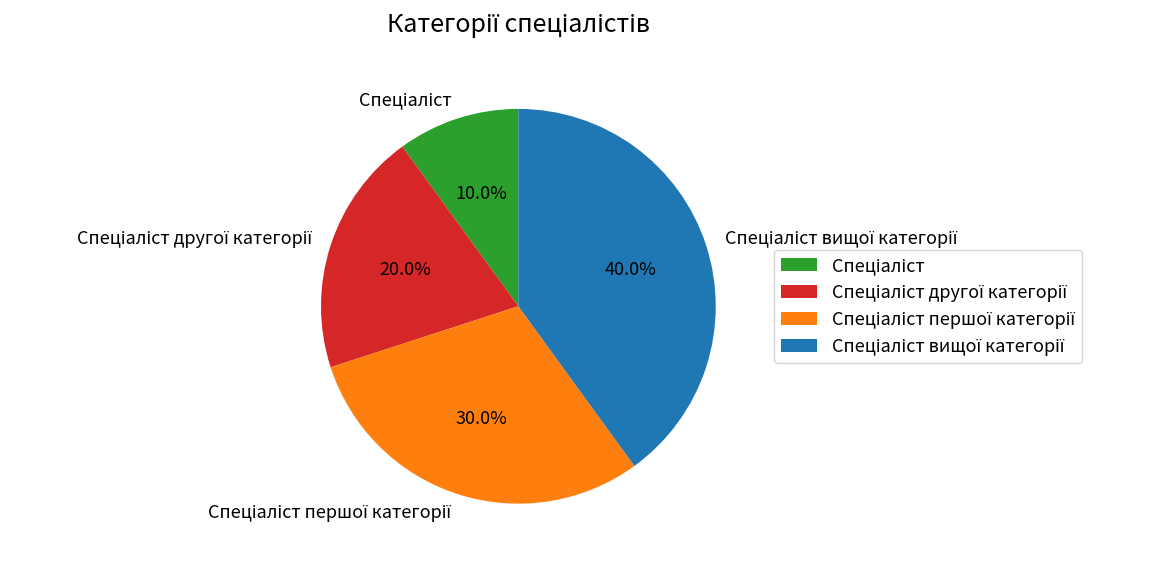

Is there any slice that represents more than half of the pie?

No